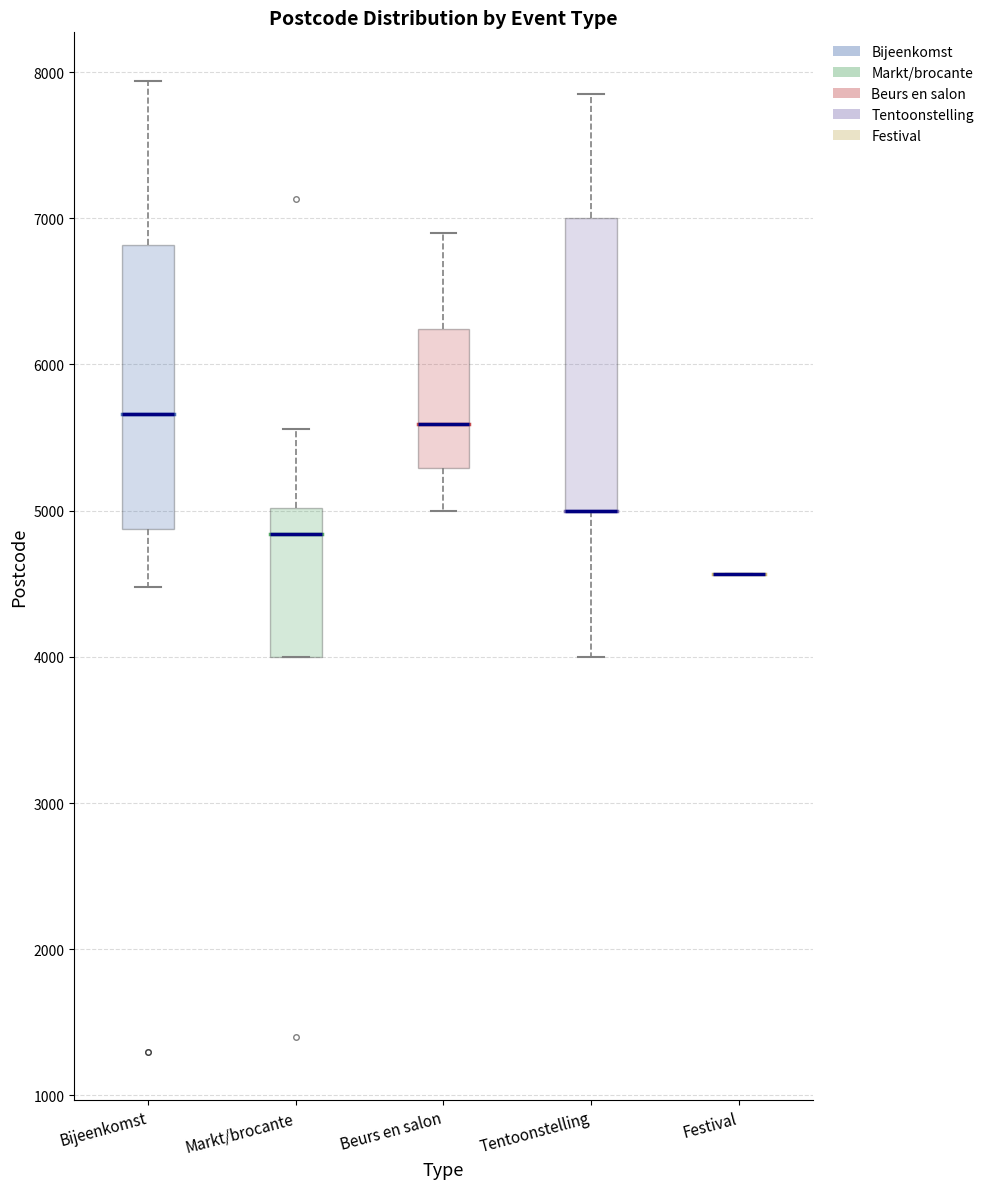

Where does the lower whisker of the box for Bijeenkomst end on the y-axis? The values are not printed on the chart, so give them approximately, as read against the axis.

4500